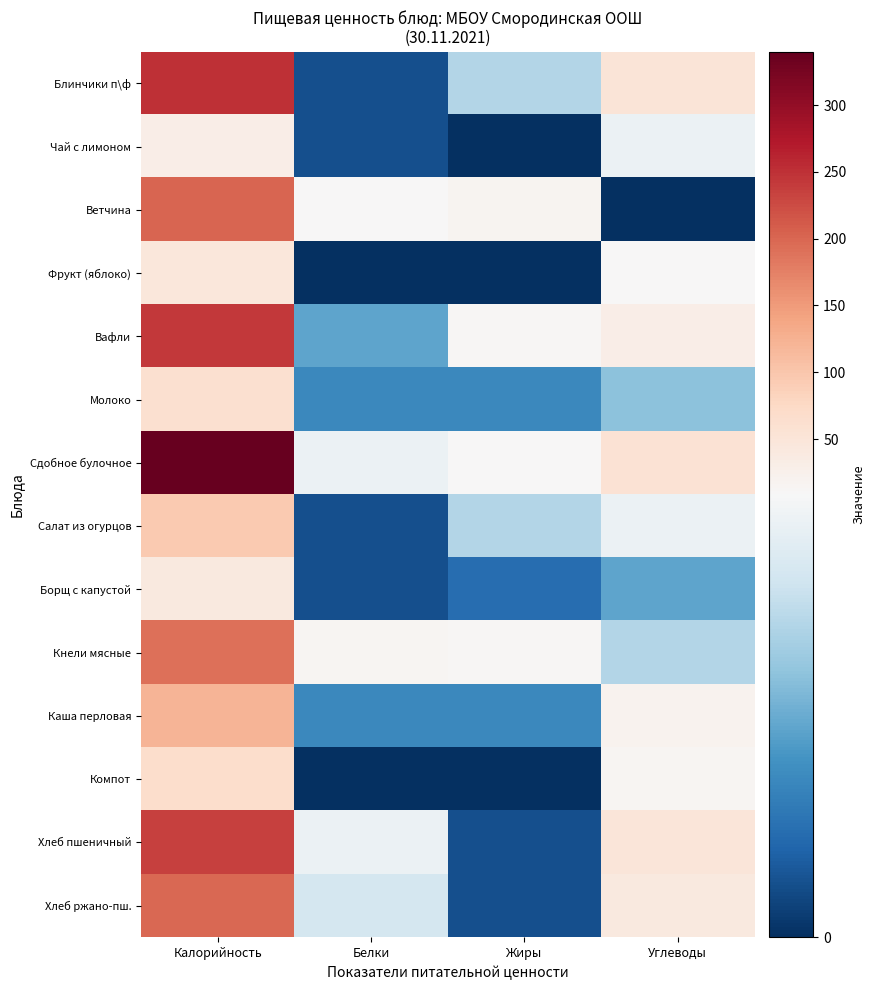

At which category does the chart reach its peak across all series?

Калорийность